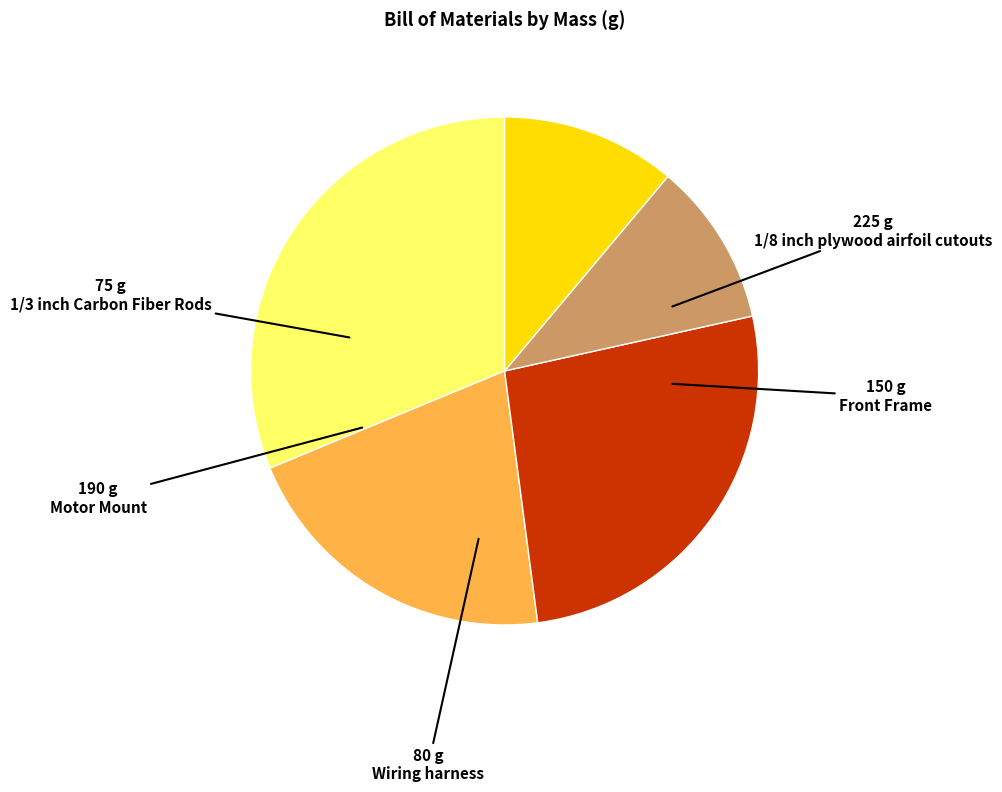

True or false: Motor Mount accounts for 16% of the total.

False